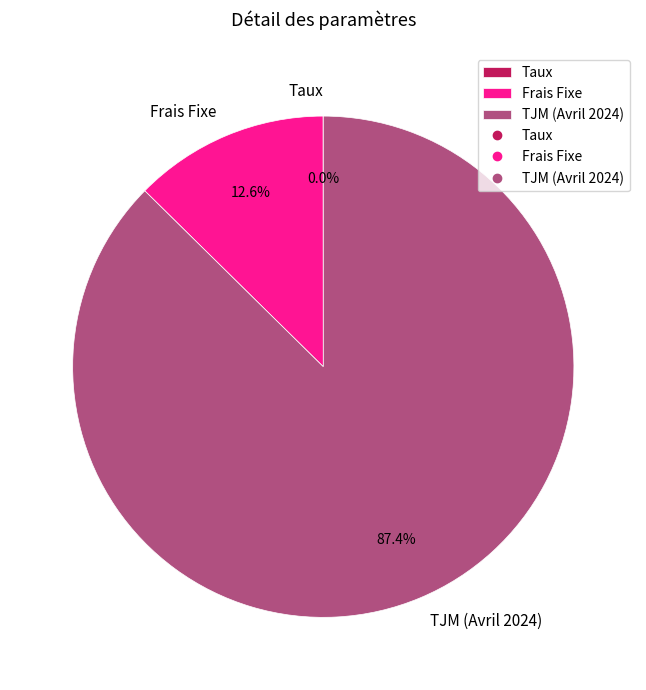

Between TJM (Avril 2024) and Frais Fixe, which is larger?

TJM (Avril 2024)